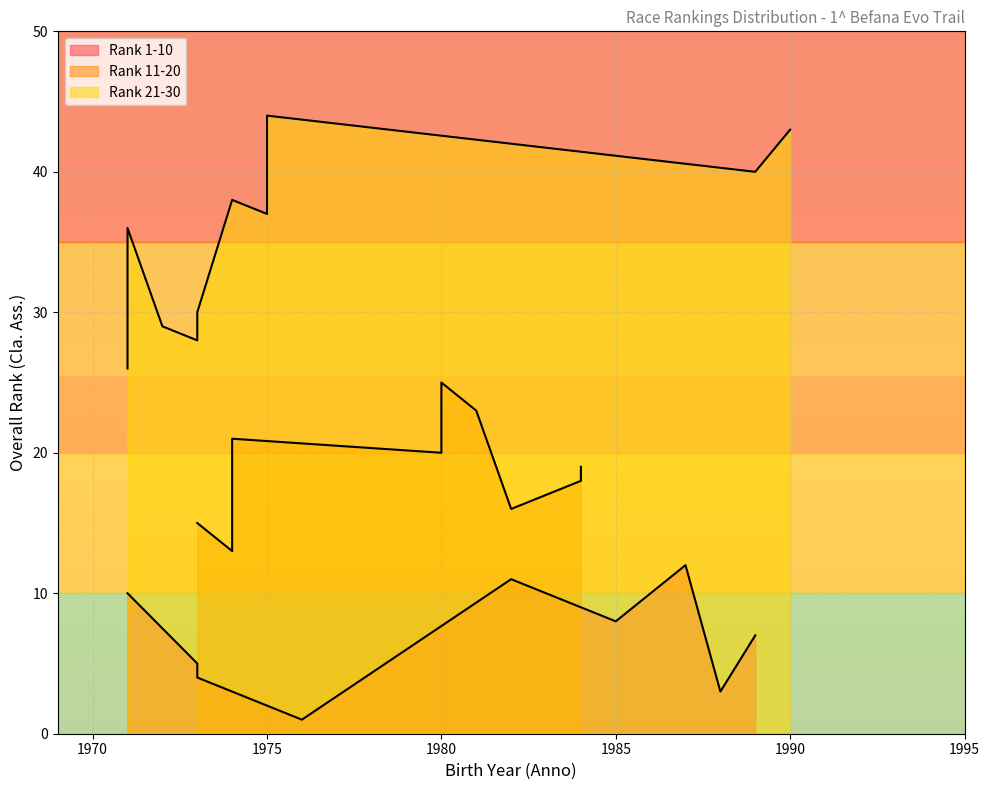

Count the number of categories in the chart.

10